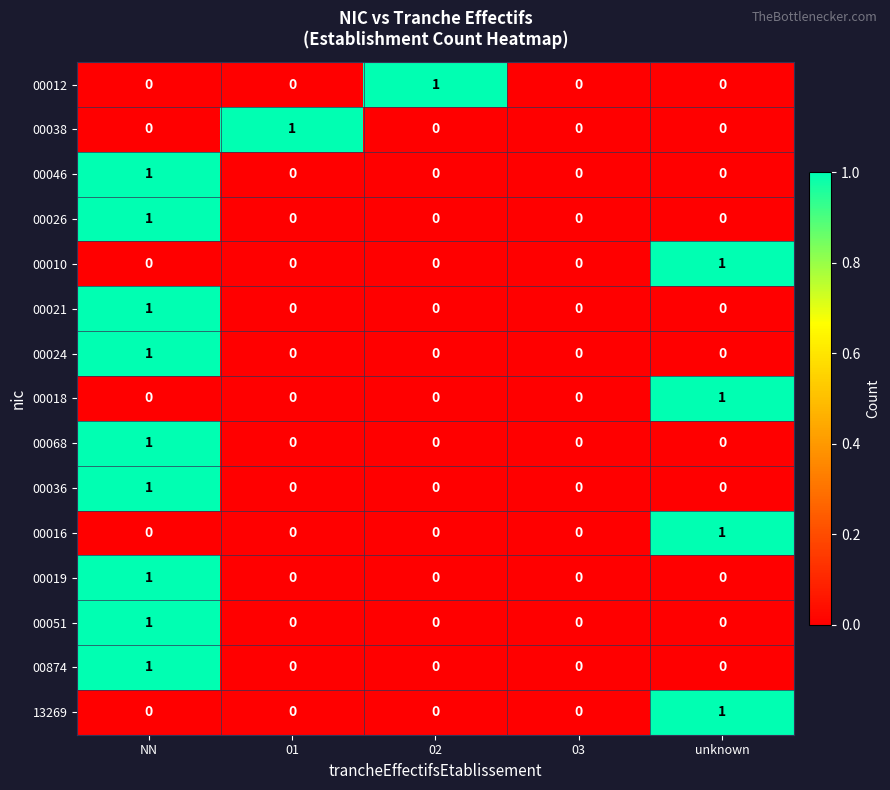

True or false: 00019 has a value of 0 at NN.

False